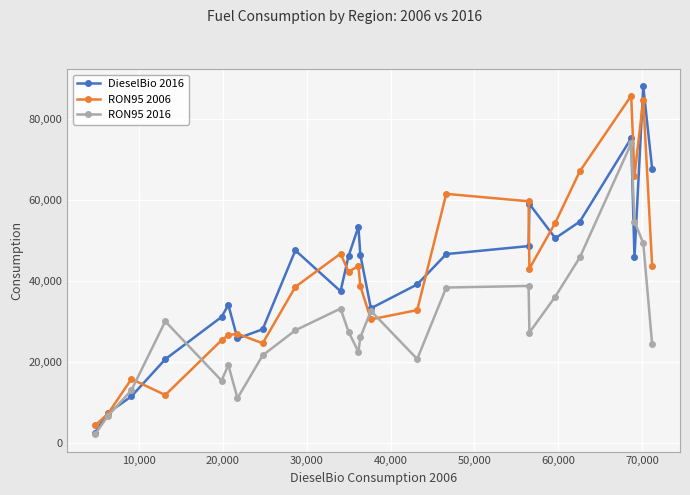

Which series has the largest range (max minus min)?

DieselBio 2016